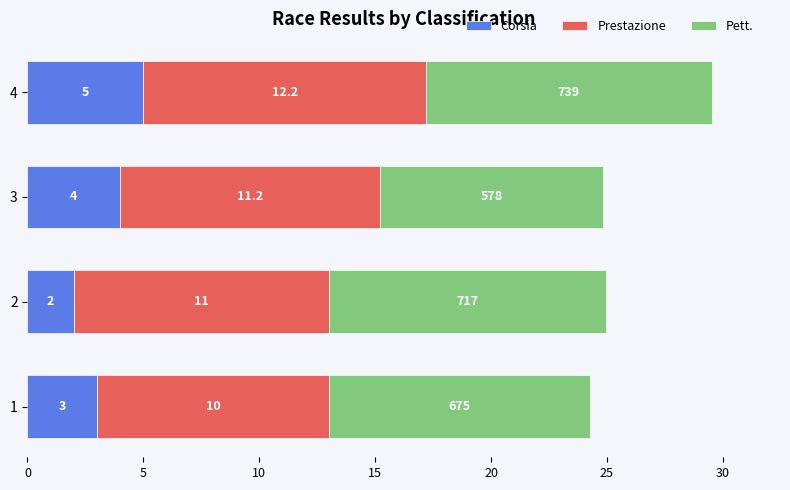

What is the difference between the Corsia values at 1 and 4?

2.0